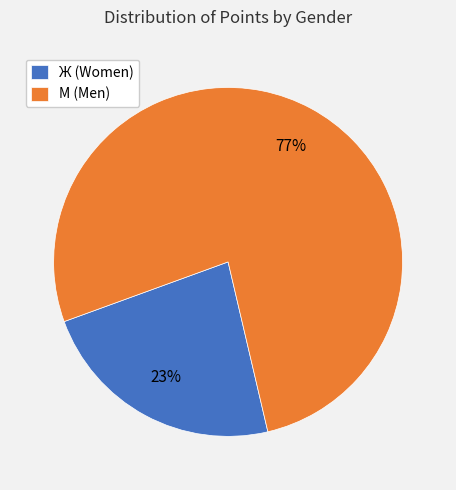

How many slices are in this pie chart?

2